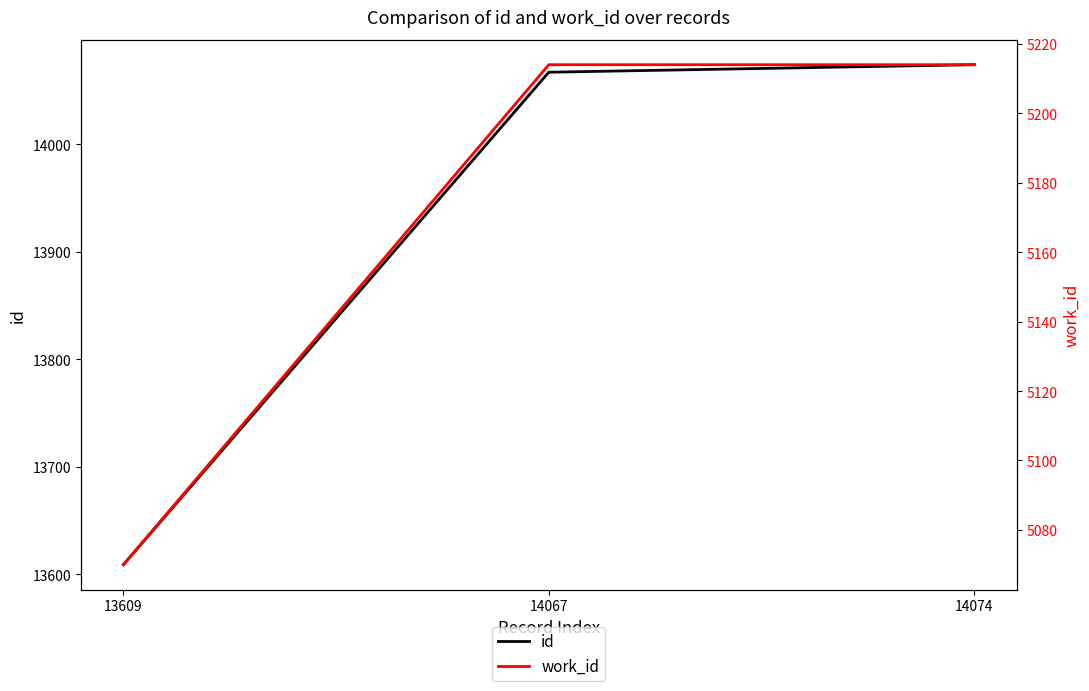

Reading right to left, what are all the values shown in this chart?

id: 14074	14067	13609
work_id: 5214	5214	5070